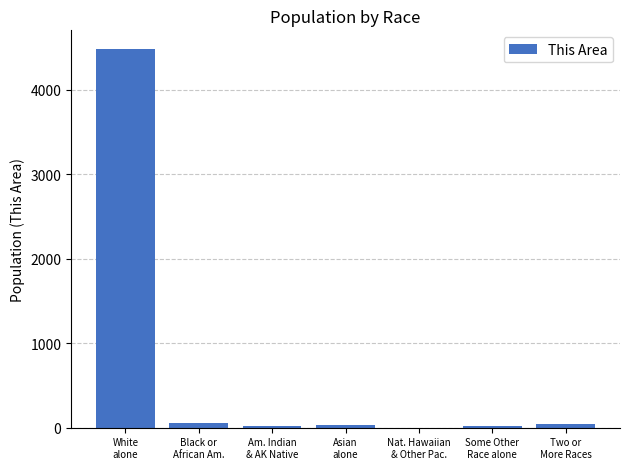

What is the maximum value shown in the chart?

4480